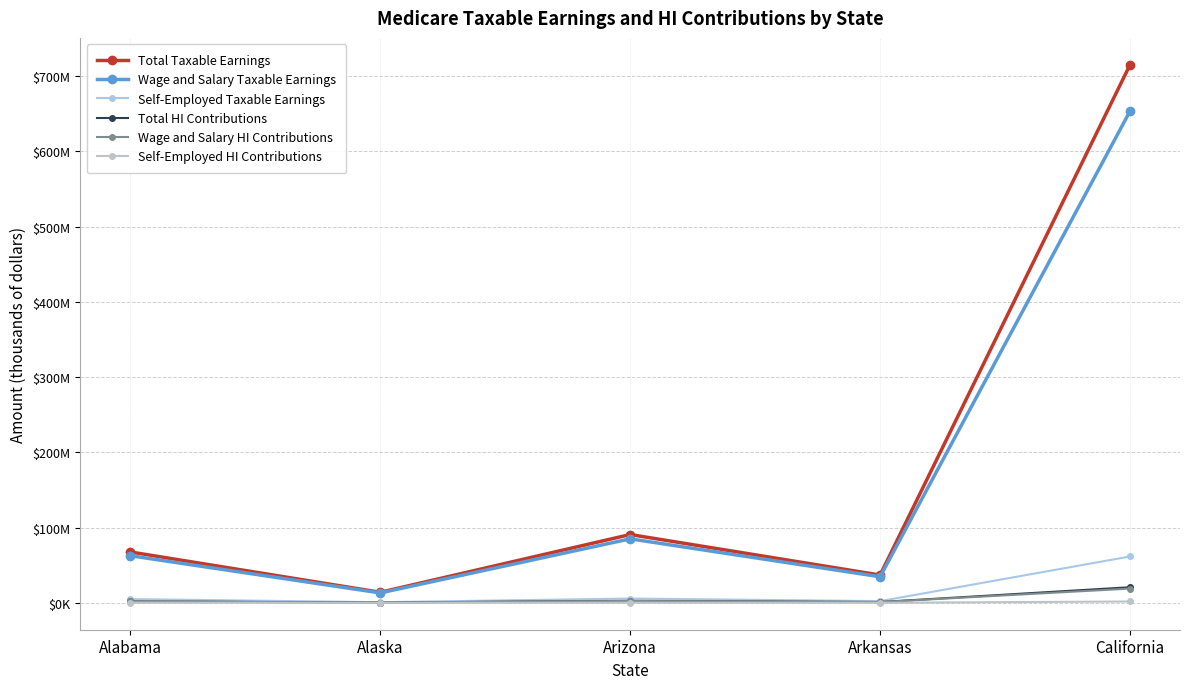

True or false: Wage and Salary HI Contributions has a value of 18952878 at California.

True